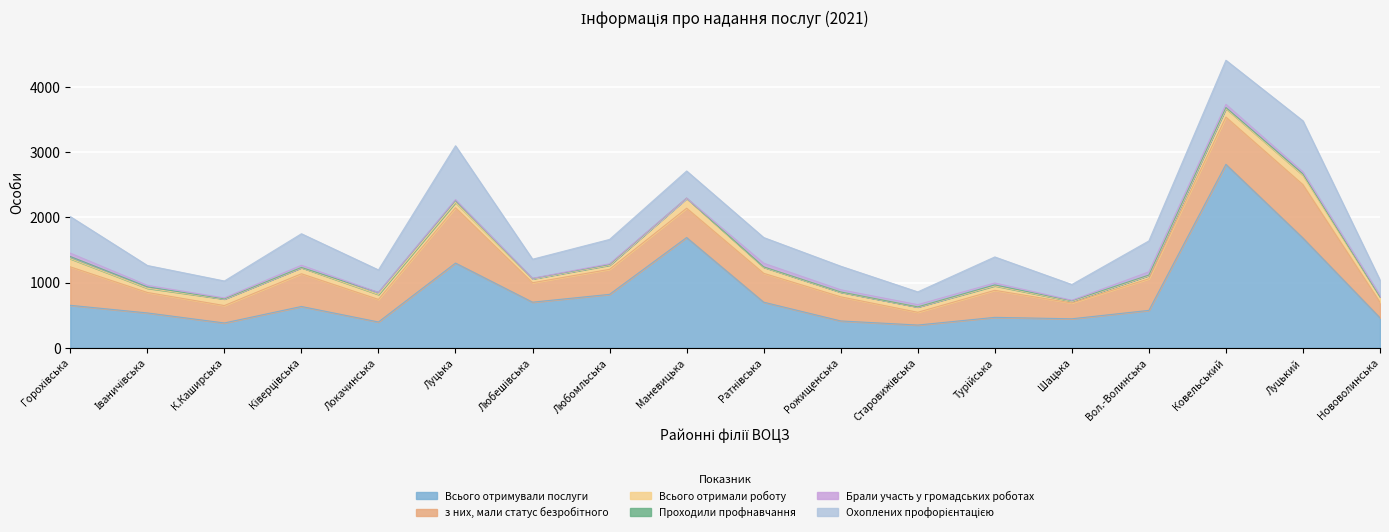

What is the greatest value displayed?

2814